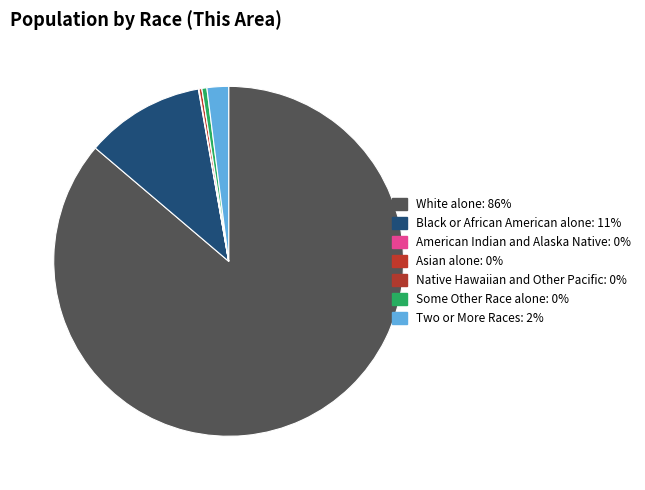

Rank the categories by value from lowest to highest.

Native Hawaiian and Other Pacific, American Indian and Alaska Native, Asian alone, Some Other Race alone, Two or More Races, Black or African American alone, White alone